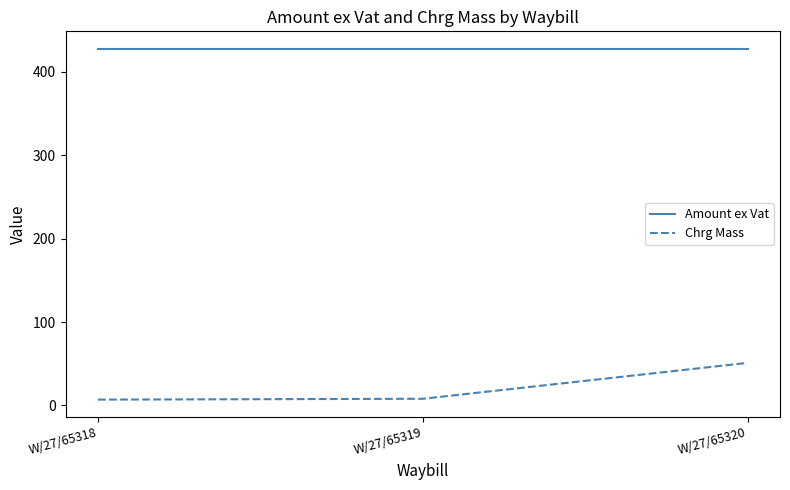

What is the sum of all Amount ex Vat values?

1282.0